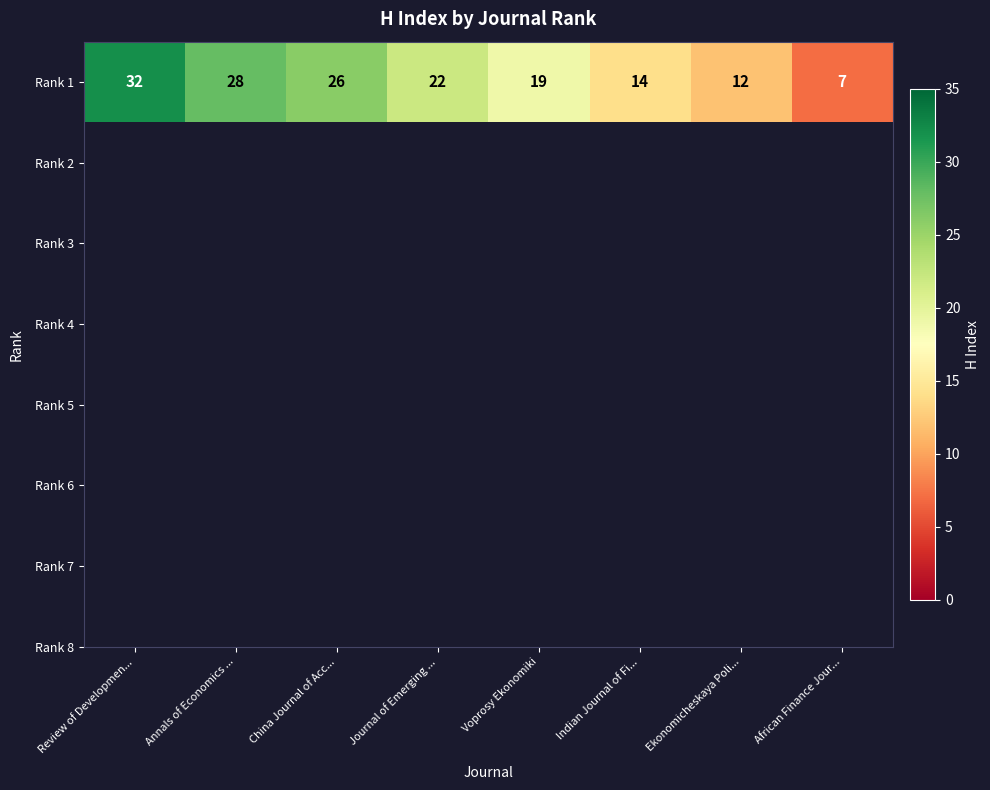

Read the value at African Finance Jour....

7